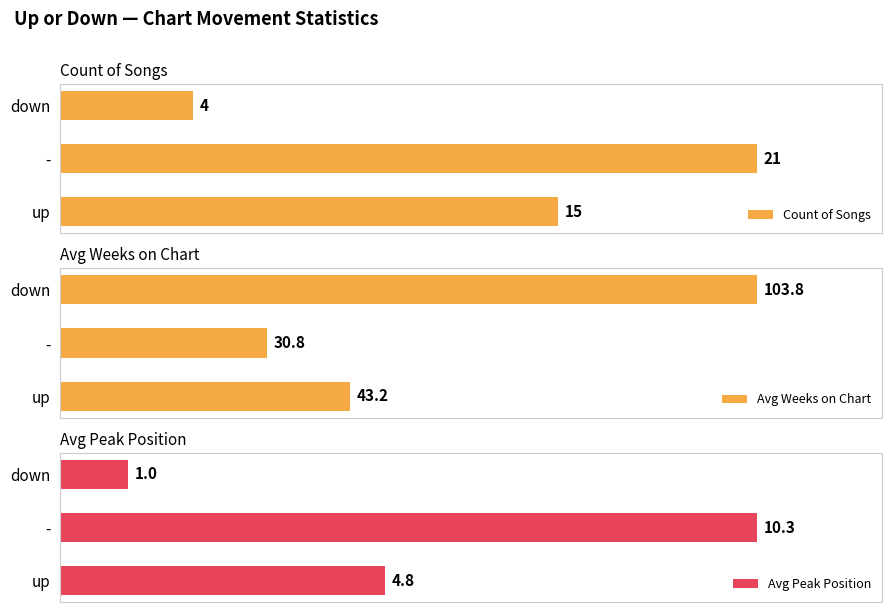

How many groups of bars are there?

3